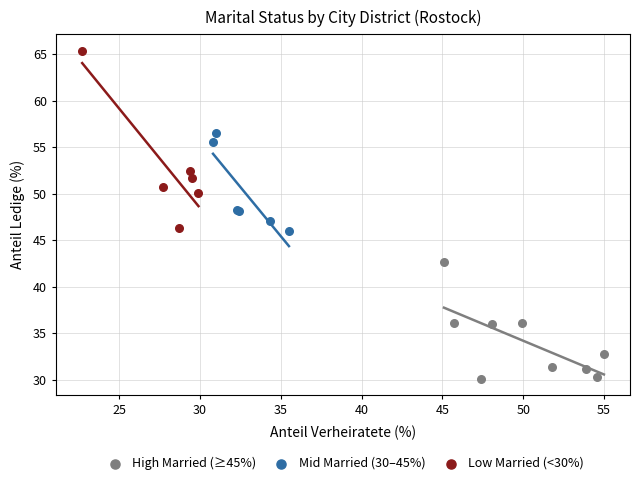

Which series contains the lowest Y value?

High Married (≥45%)